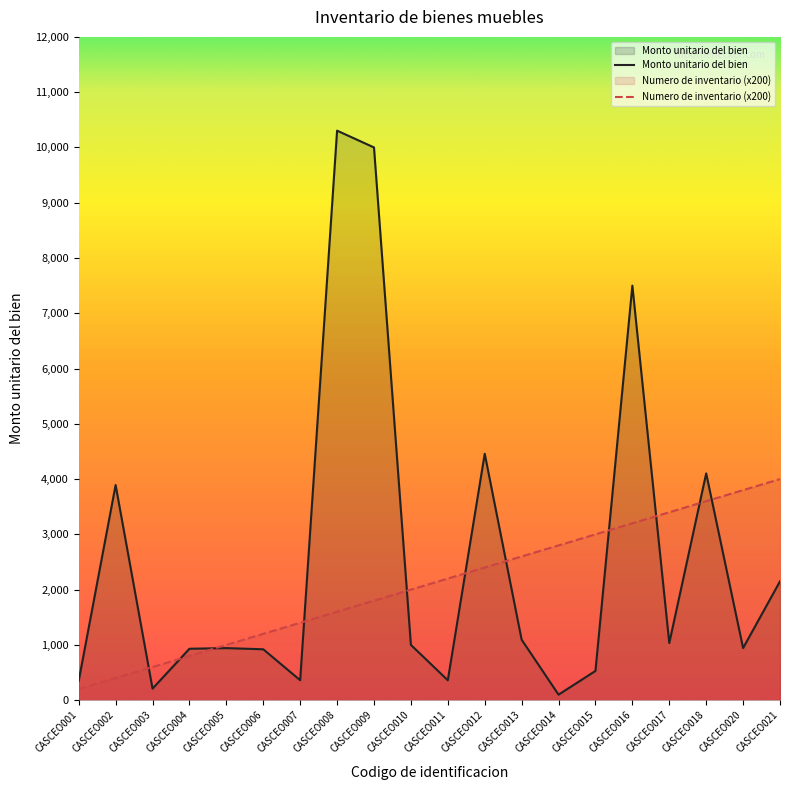

Count the number of categories in the chart.

20